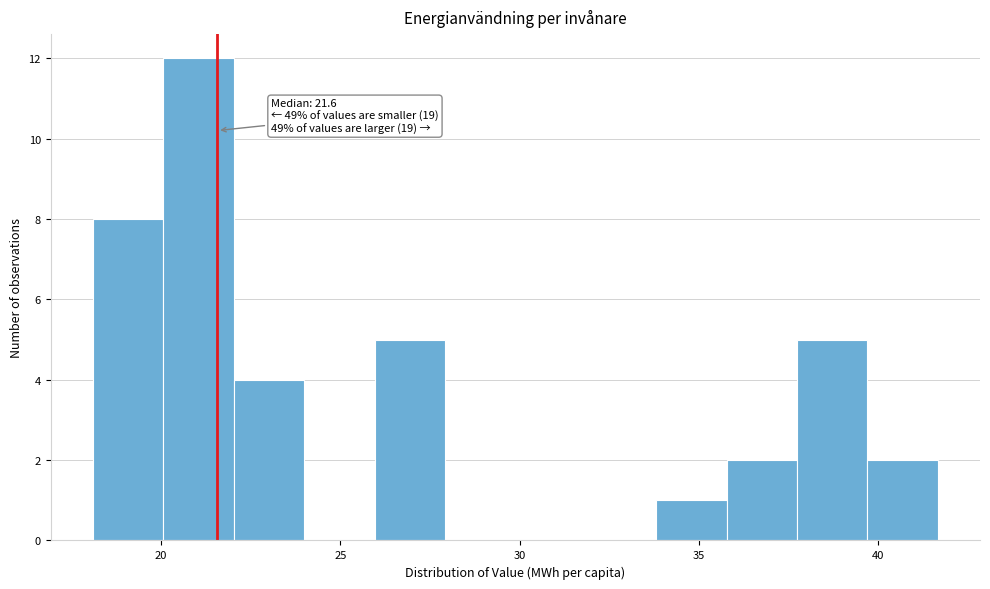

Read against the x-axis, roughly where is the centre of the tallest bar?

21.0